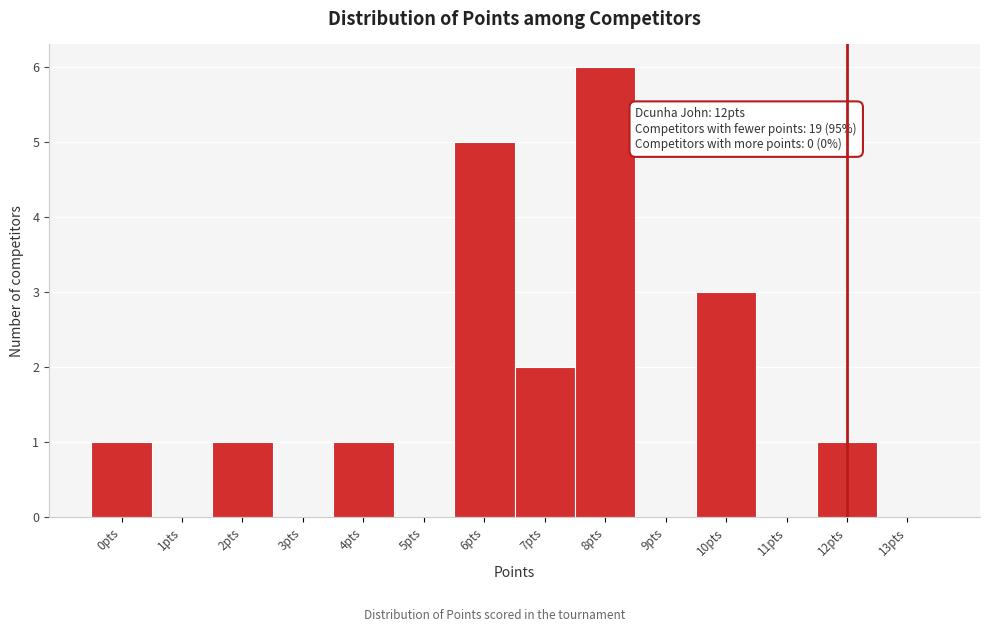

Which range on the x-axis has the tallest bar?

7.5 to 8.5